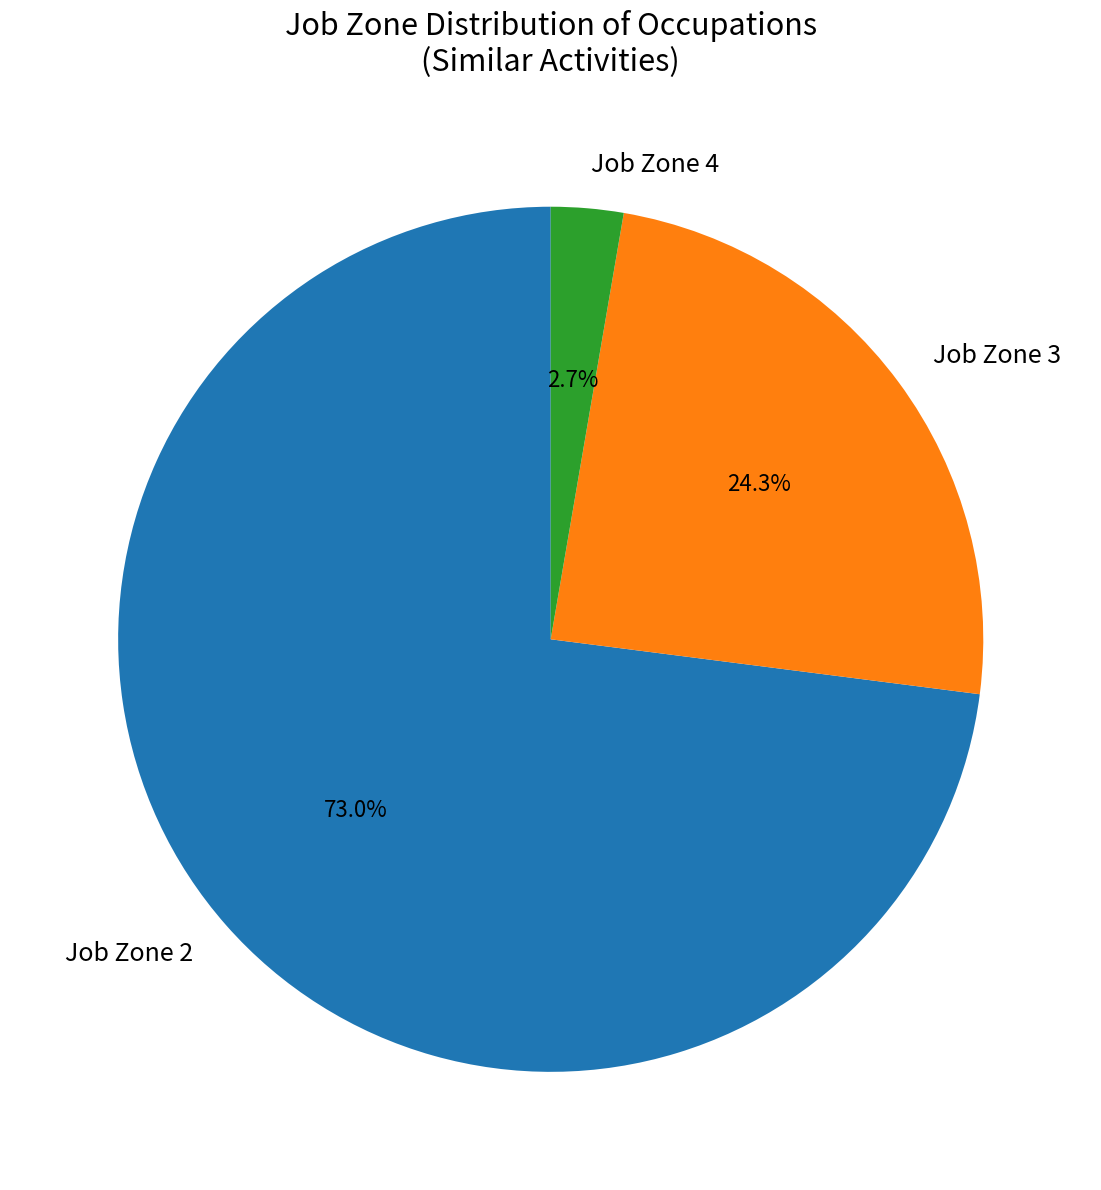

Does Job Zone 2 account for over 50% of the chart?

Yes